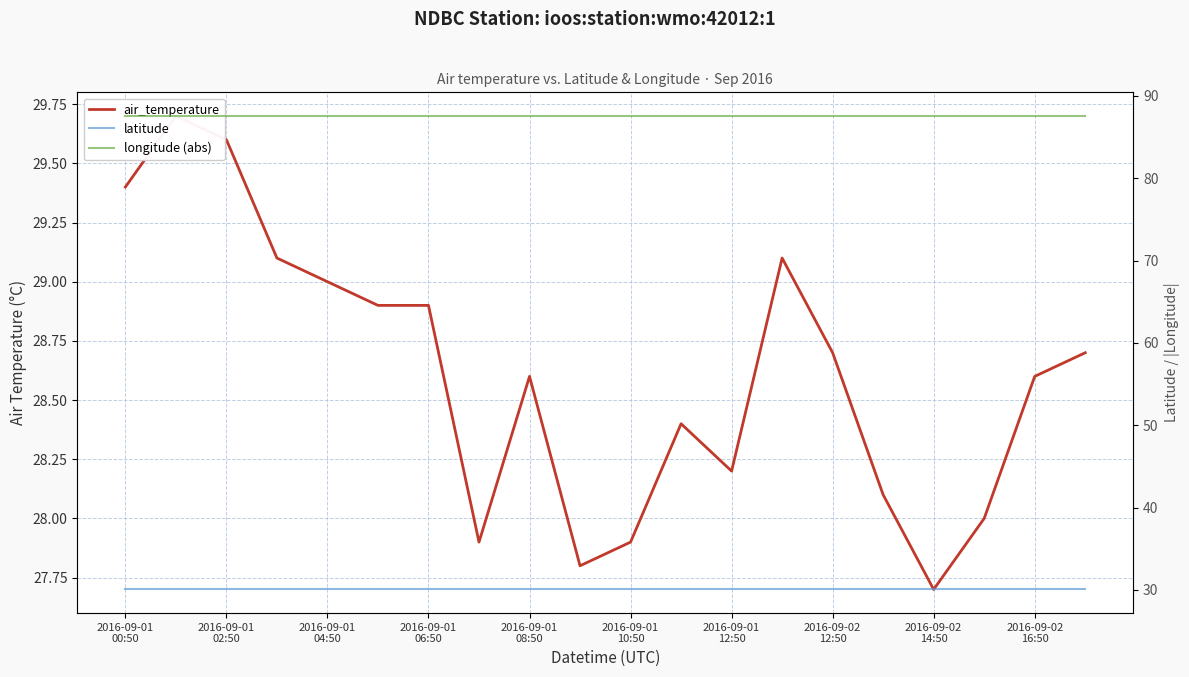

Which series has the largest range (max minus min)?

air_temperature